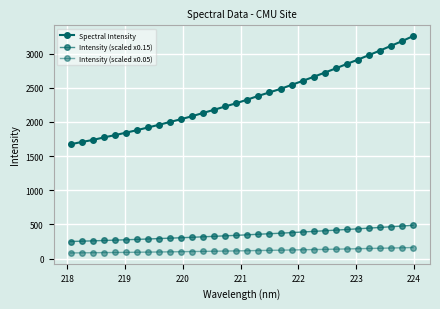

Which series has the largest range (max minus min)?

Spectral Intensity